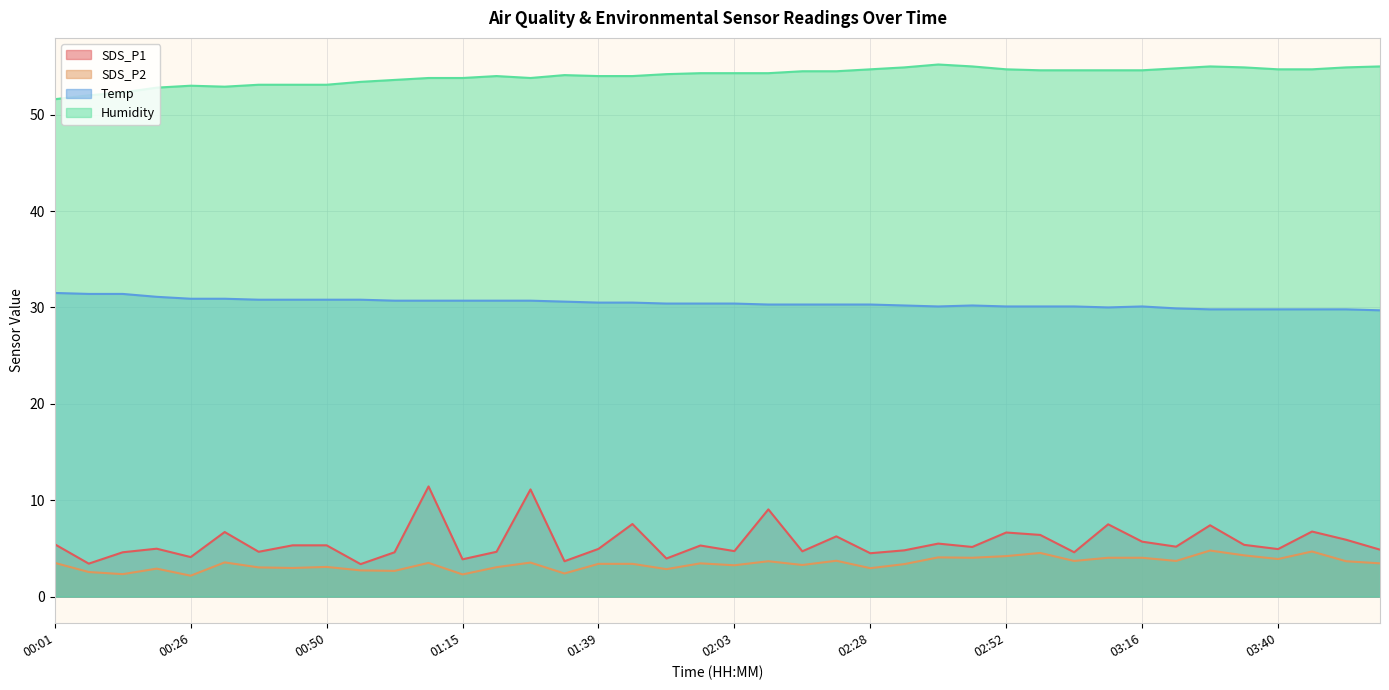

What is the total value across all series at 00:13?

90.6